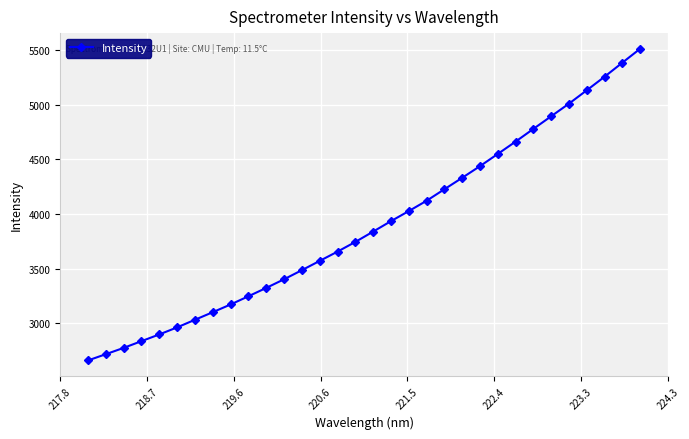

What is the difference between the maximum and minimum values?

2851.4